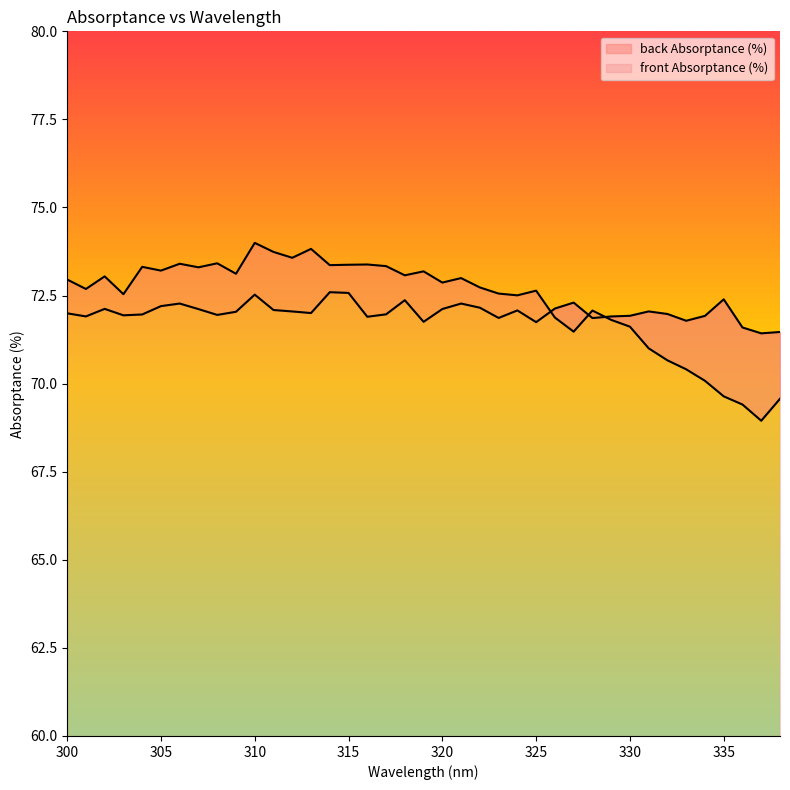

What is the total value across all series at 329?

143.7